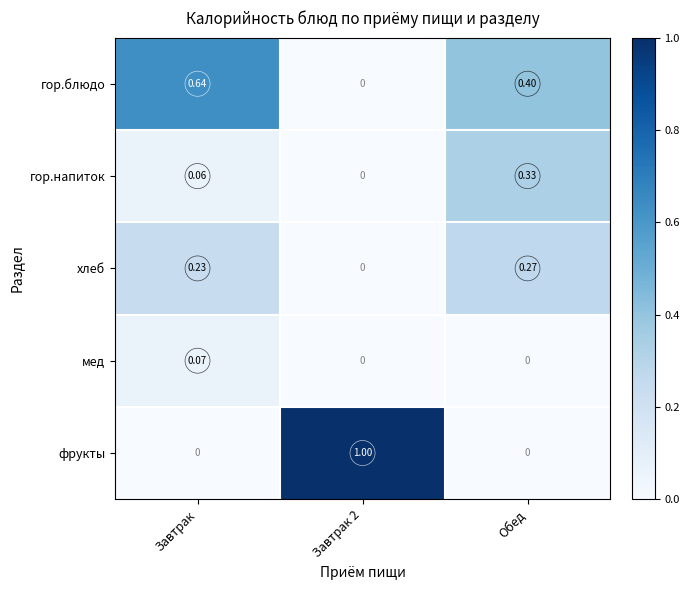

Which category has the highest value in the хлеб series?

Обед